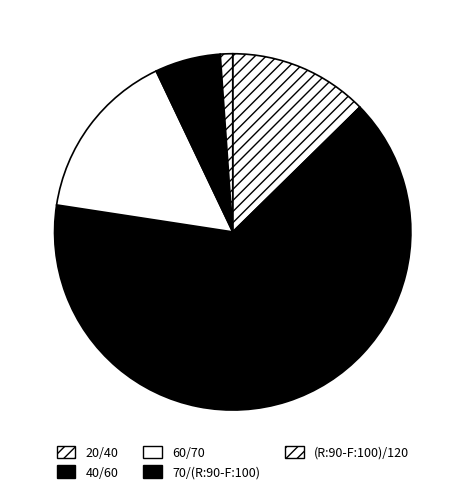

How many segments does this pie chart have?

5